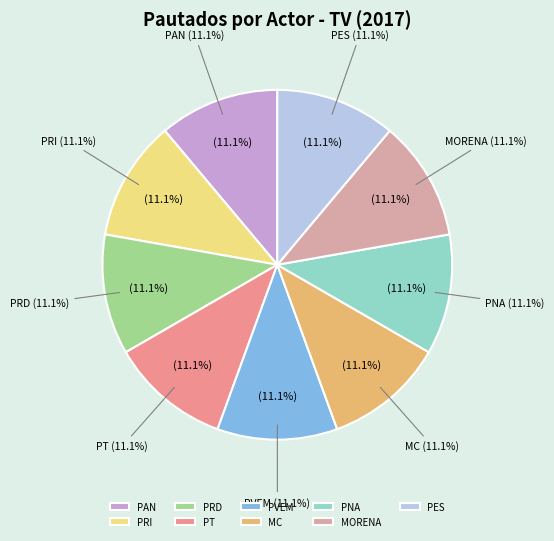

To the nearest percent, what is the average slice percentage?

11%